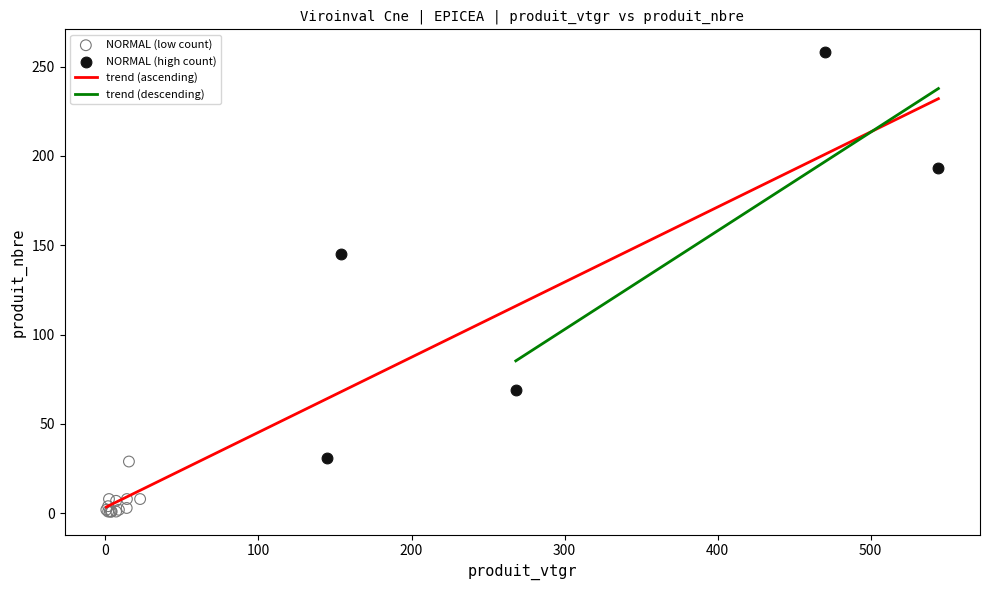

Which series contains the highest Y value?

NORMAL (high count)